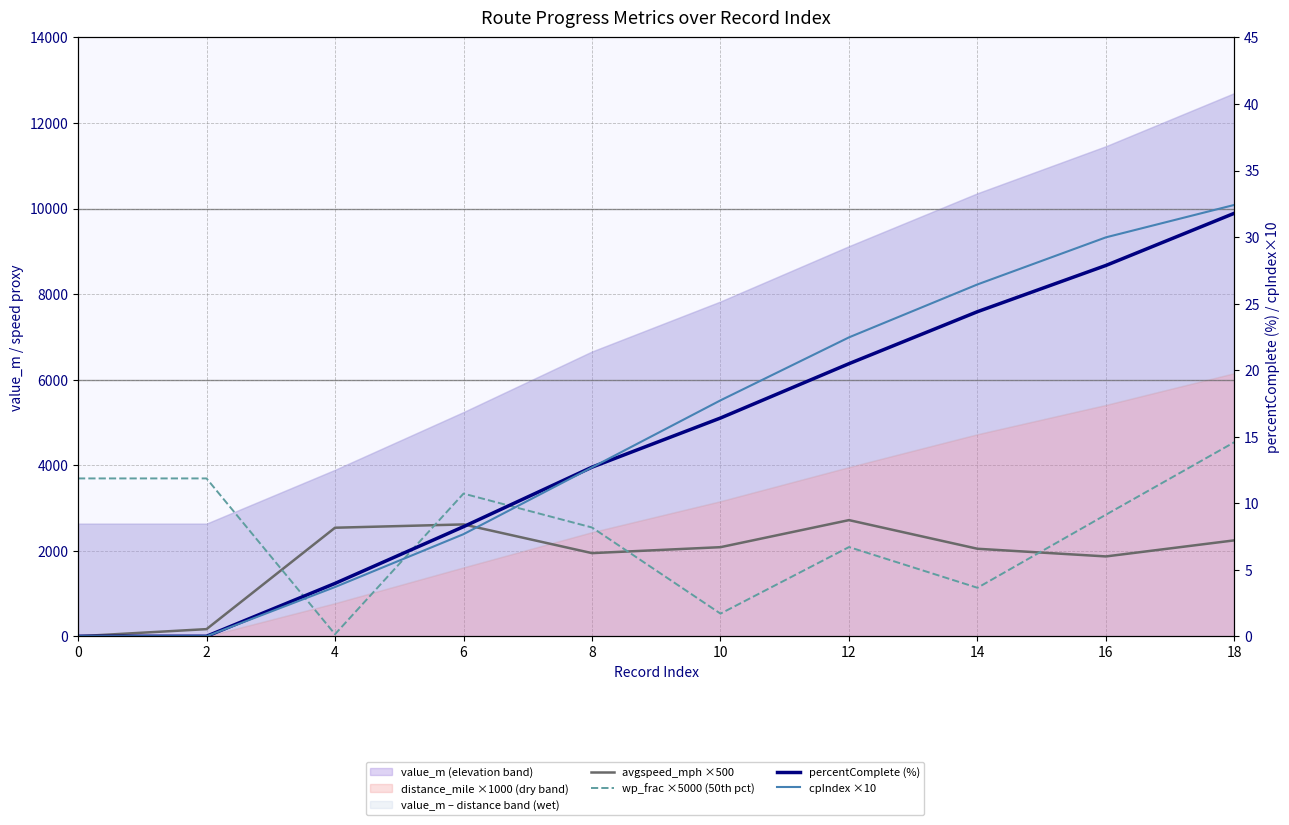

How many positive values does the percentComplete (%) series have?

8